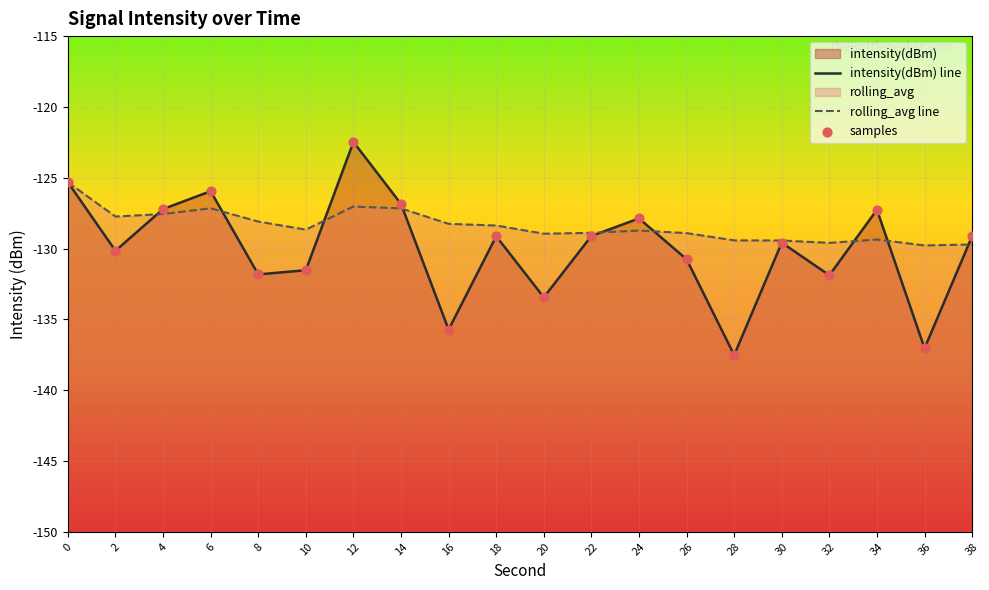

Which series reaches the maximum Y coordinate?

intensity(dBm) line